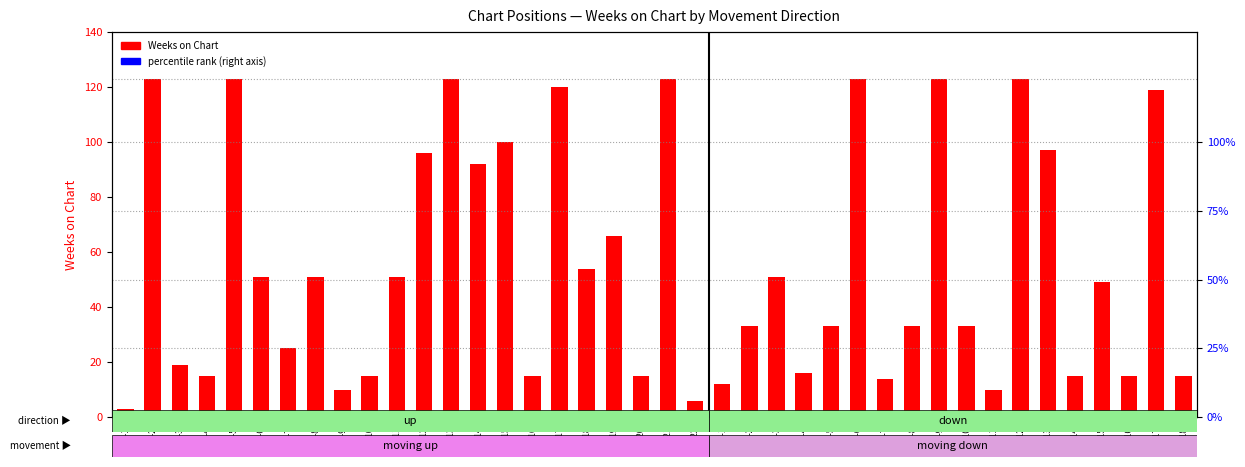

True or false: the data shows 3 at UP-1.

True